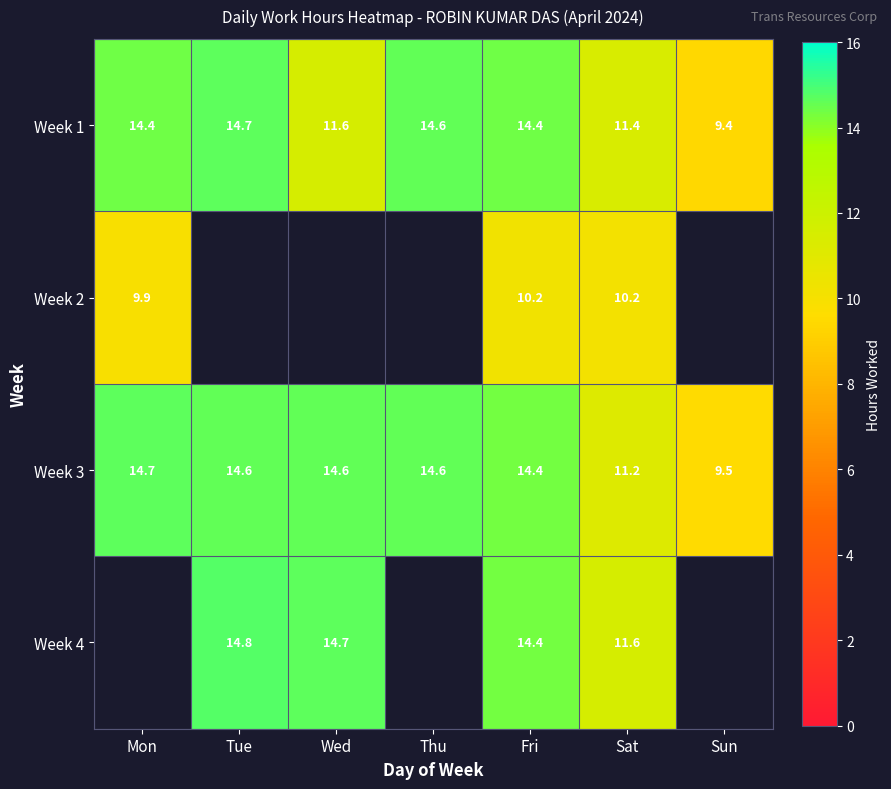

Which category has the highest value in the Week 3 series?

Mon